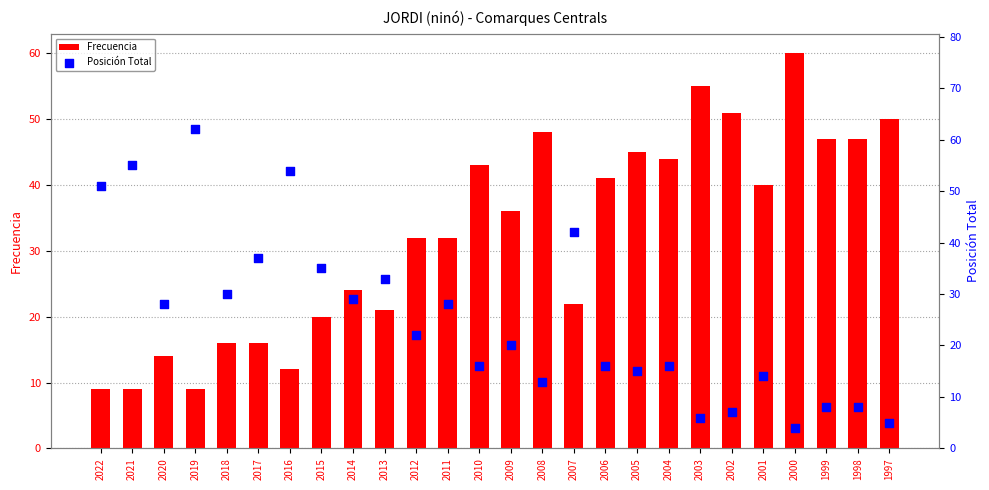

Which series has the widest spread of Y values?

Posición Total